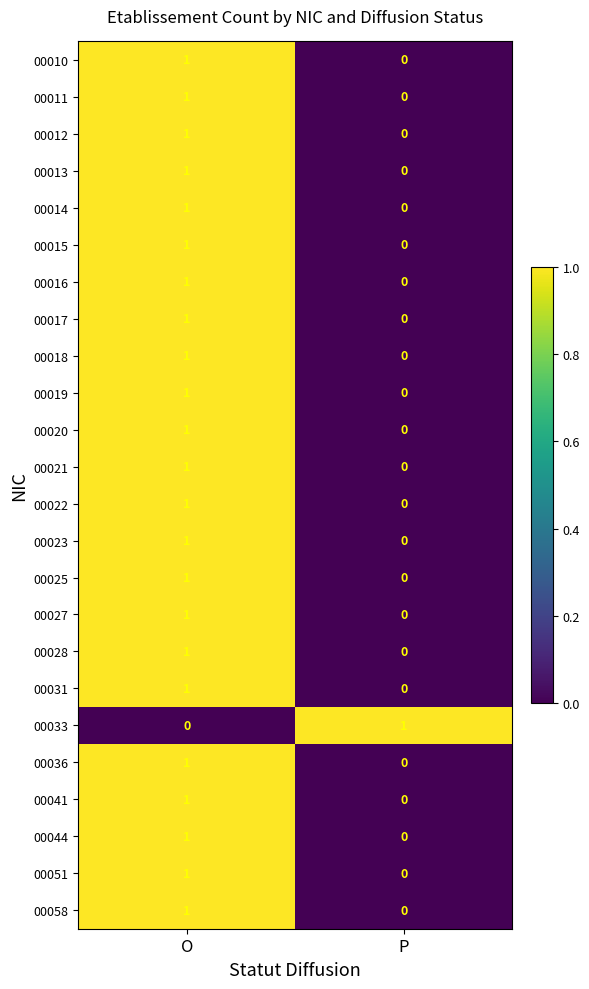

Which category has the lowest value in the 00028 series?

P